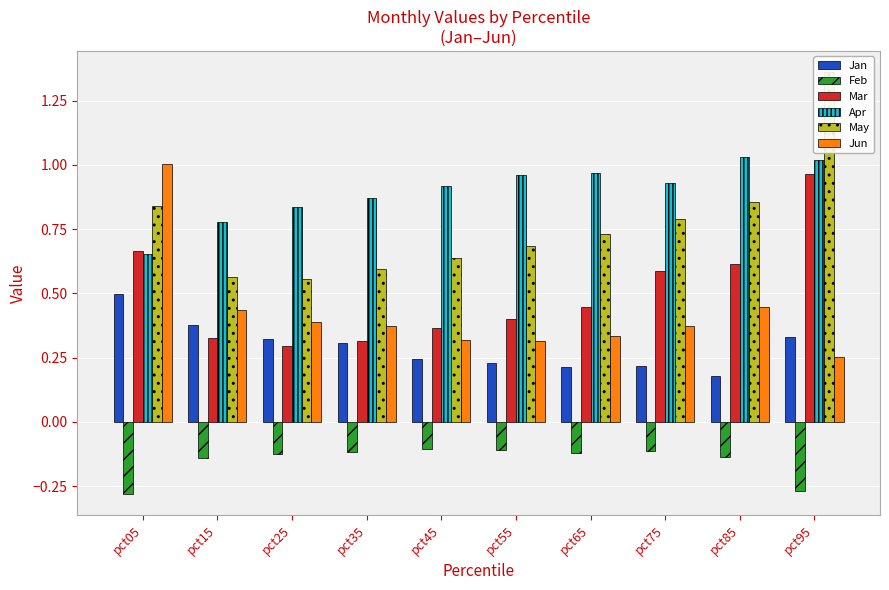

Which series changed the most between pct25 and pct65?

May